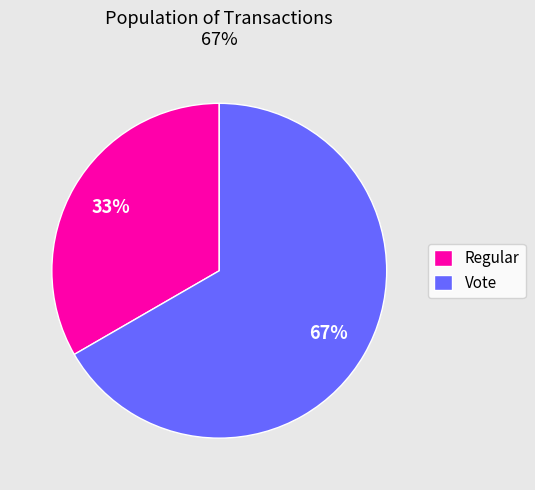

Does any single category account for the majority?

Yes